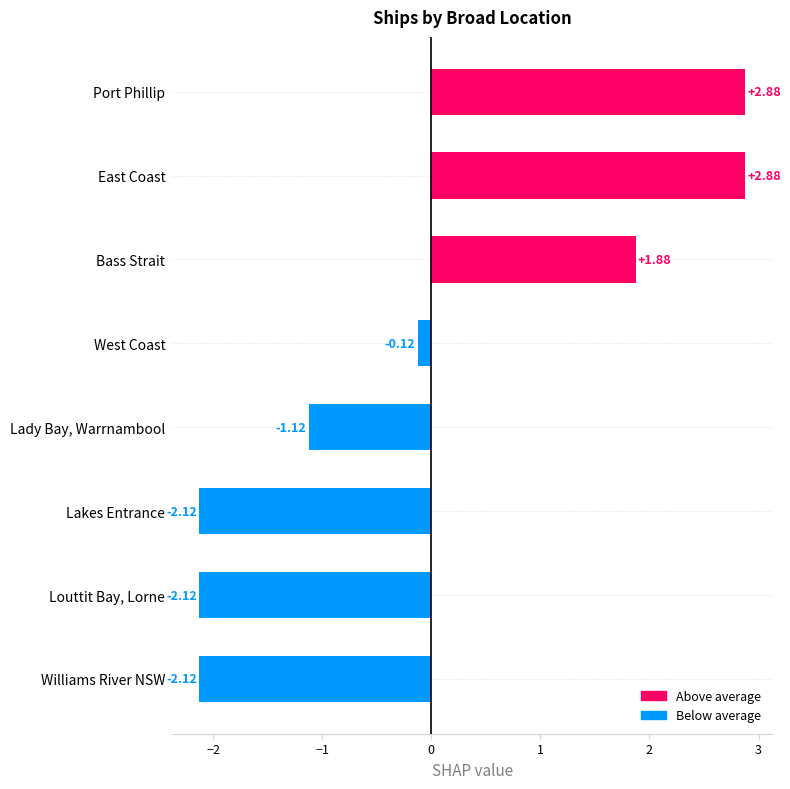

How many negative values are there?

5